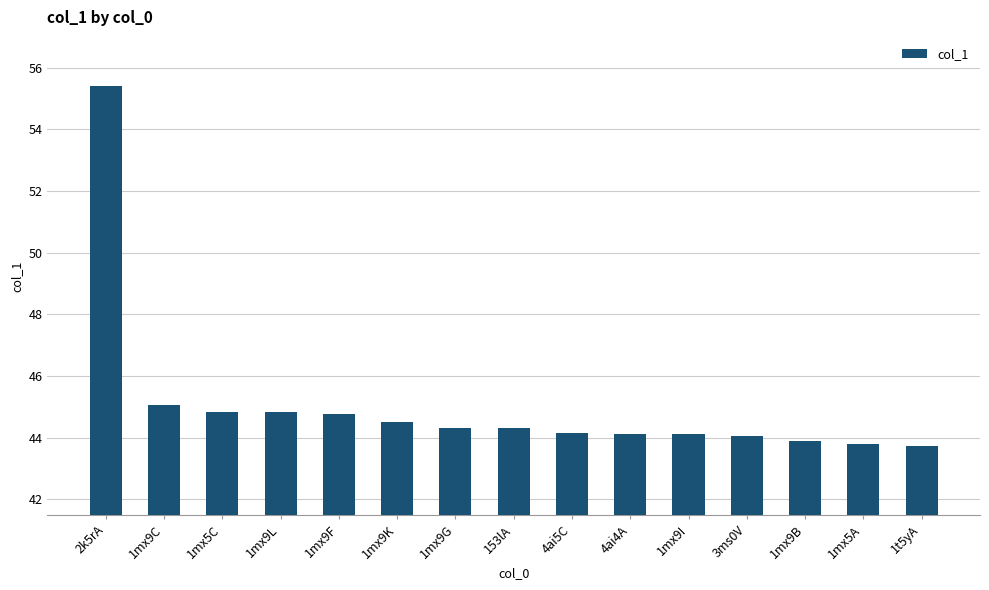

What is the maximum value shown in the chart?

55.4